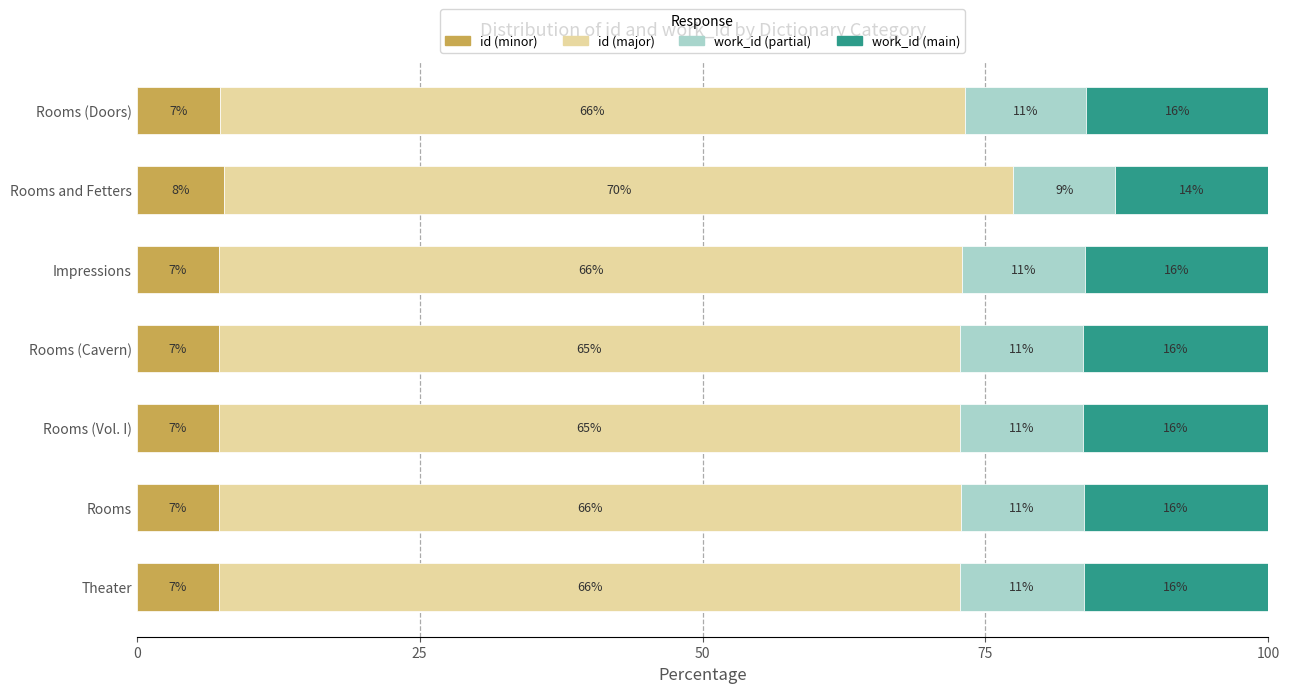

What are all the series names shown in the legend?

id (minor), id (major), work_id (partial), work_id (main)